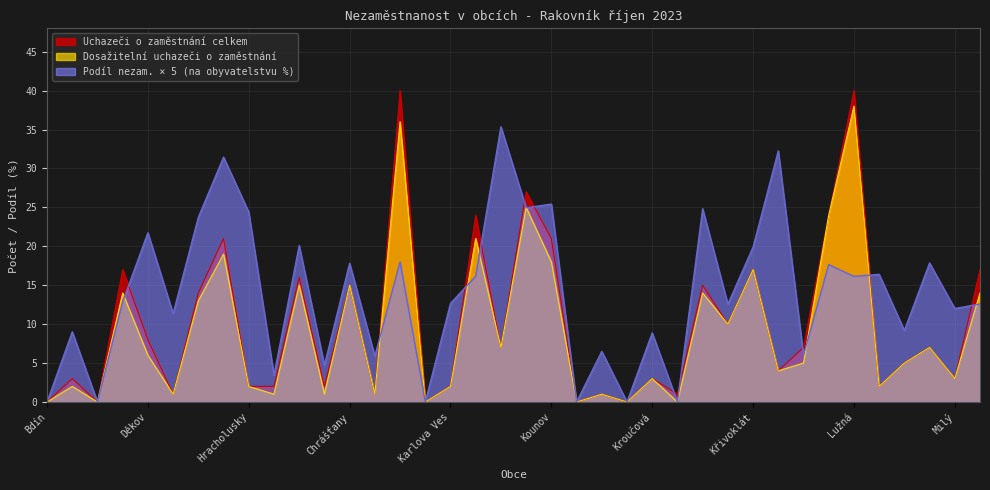

Reading left to right, transcribe all the data shown in this chart.

Uchazeči o zaměstnání celkem: Bdín=0.0	Branov=3.0	Břežany=0.0	Čistá=17.0	Děkov=8.0	Drahouš=1.0	Hořesedly=14.0	Hořovičky=21.0	Hracholusky=2.0	Hřebečníky=2.0	Hředle=16.0	Hvozd=2.0	Chrášťany=15.0	Janov=1.0	Jesenice=40.0	Kalivody=0.0	Karlova Ves=2.0	Kněževes=24.0	Kolešov=7.0	Kolešovice=27.0	Kounov=21.0	Kozojedy=0.0	Krakov=1.0	Krakovec=0.0	Kroučová=3.0	Krty=1.0	Krupá=15.0	Krušovice=10.0	Křivoklát=17.0	Lašovice=4.0	Lišany=7.0	Lubná=24.0	Lužná=40.0	Malinová=2.0	Městečko=5.0	Milostín=7.0	Milý=3.0	Mšec=17.0
Dosažitelní uchazeči o zaměstnání: Bdín=0.0	Branov=2.0	Břežany=0.0	Čistá=14.0	Děkov=6.0	Drahouš=1.0	Hořesedly=13.0	Hořovičky=19.0	Hracholusky=2.0	Hřebečníky=1.0	Hředle=15.0	Hvozd=1.0	Chrášťany=15.0	Janov=1.0	Jesenice=36.0	Kalivody=0.0	Karlova Ves=2.0	Kněževes=21.0	Kolešov=7.0	Kolešovice=25.0	Kounov=18.0	Kozojedy=0.0	Krakov=1.0	Krakovec=0.0	Kroučová=3.0	Krty=0.0	Krupá=14.0	Krušovice=10.0	Křivoklát=17.0	Lašovice=4.0	Lišany=5.0	Lubná=24.0	Lužná=38.0	Malinová=2.0	Městečko=5.0	Milostín=7.0	Milý=3.0	Mšec=14.0
Podíl nezam. na obyvatelstvu v %: Bdín=0.0	Branov=9.0	Břežany=0.0	Čistá=12.9	Děkov=21.7	Drahouš=11.4	Hořesedly=23.7	Hořovičky=31.5	Hracholusky=24.4	Hřebečníky=3.4	Hředle=20.1	Hvozd=4.7	Chrášťany=17.8	Janov=5.9	Jesenice=18.0	Kalivody=0.0	Karlova Ves=12.7	Kněževes=16.2	Kolešov=35.4	Kolešovice=25.0	Kounov=25.4	Kozojedy=0.0	Krakov=6.5	Krakovec=0.0	Kroučová=8.9	Krty=0.0	Krupá=24.8	Krušovice=12.6	Křivoklát=19.9	Lašovice=32.3	Lišany=6.0	Lubná=17.6	Lužná=16.1	Malinová=16.4	Městečko=9.2	Milostín=17.9	Milý=12.0	Mšec=12.6